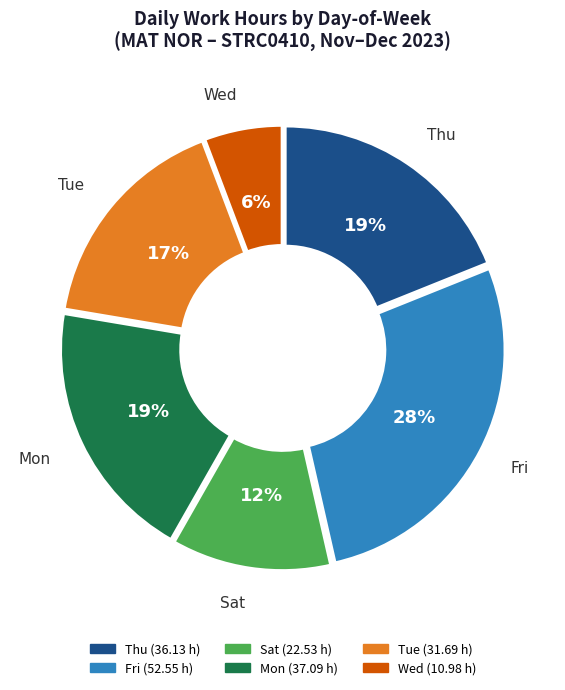

To the nearest percent, what percentage of the pie is Mon?

19%